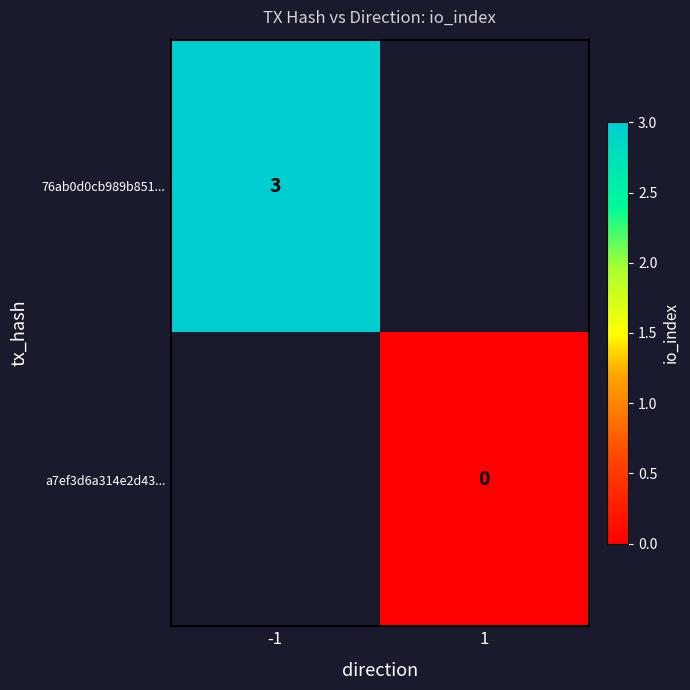

The value of 76ab0d0cb989b851... at -1 is 5. True or false?

False